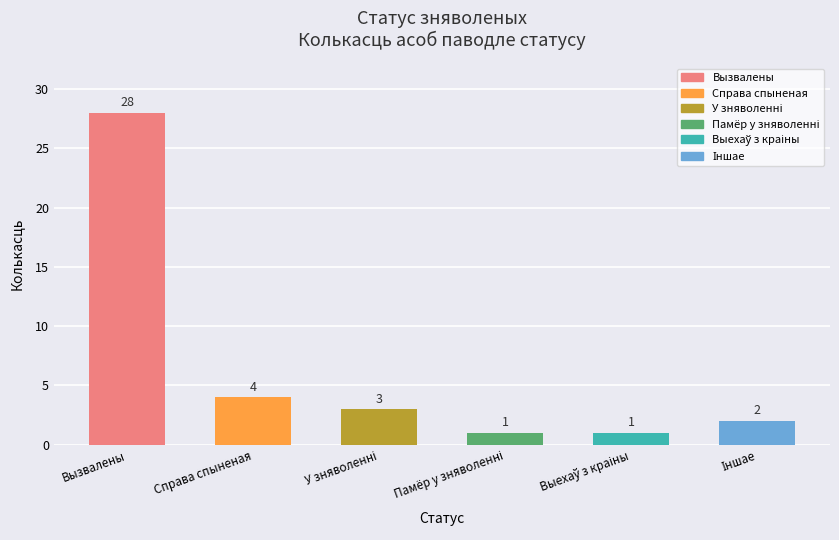

At which label does the data first exceed 3?

Вызвалены